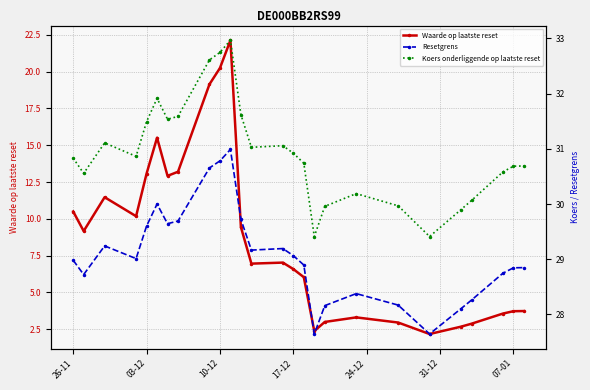

Does the chart display data point markers on the line(s)?

Yes